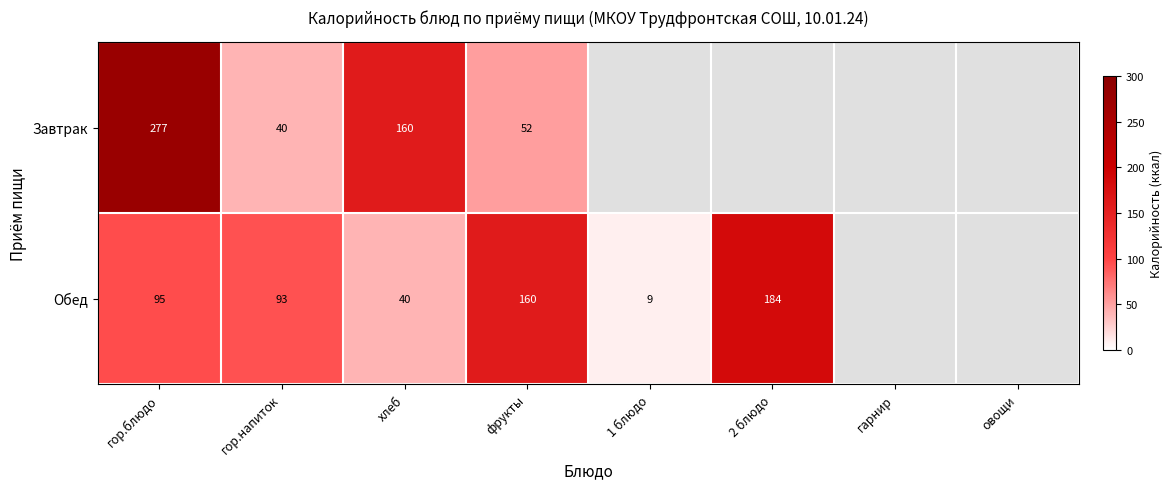

How many series are shown in this chart?

2